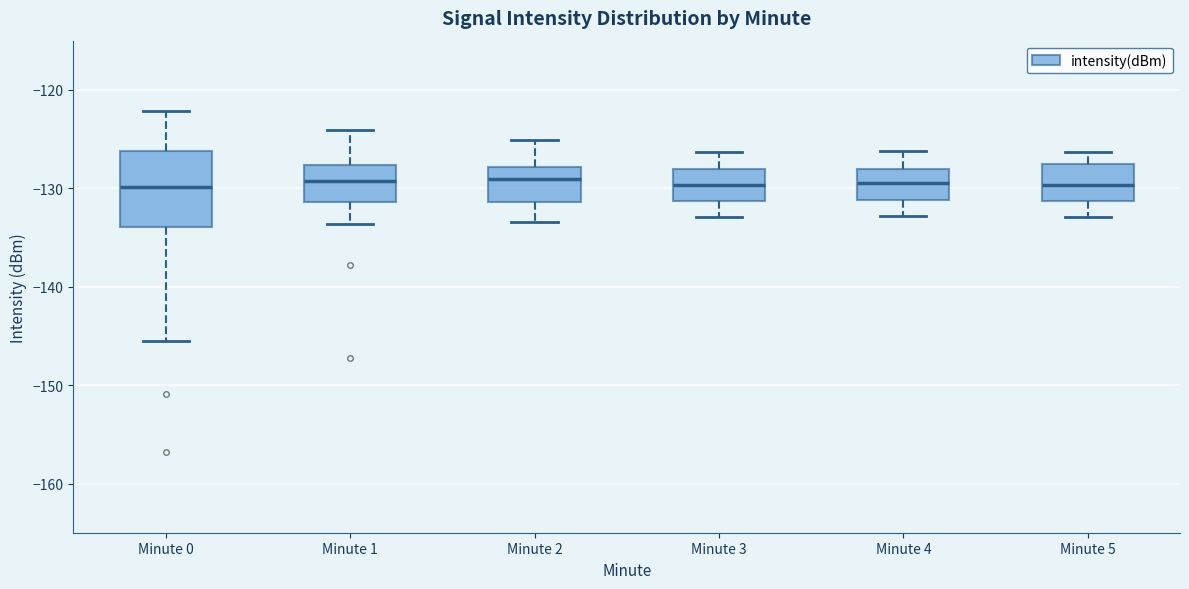

Reading left to right, transcribe this box plot: for each box, give where its median line is, the range the box spans, and where its two whiskers end, as read against the y-axis. The values are not printed on the chart, so give them approximately, as read against the axis.

Minute 0: median -130, box -134 to -126, whiskers -146 to -122
Minute 1: median -129, box -131 to -128, whiskers -134 to -124
Minute 2: median -129, box -131 to -128, whiskers -133 to -125
Minute 3: median -130, box -131 to -128, whiskers -133 to -126
Minute 4: median -130, box -131 to -128, whiskers -133 to -126
Minute 5: median -130, box -131 to -128, whiskers -133 to -126